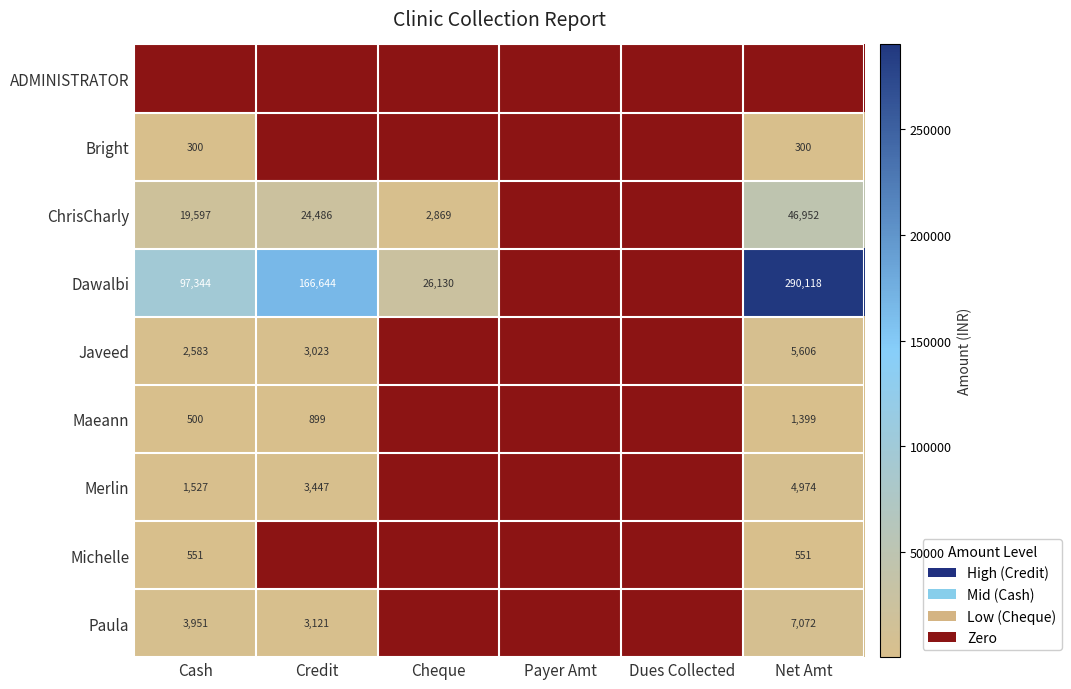

The Paula series shows 7072 at Net Amt. True or false?

True